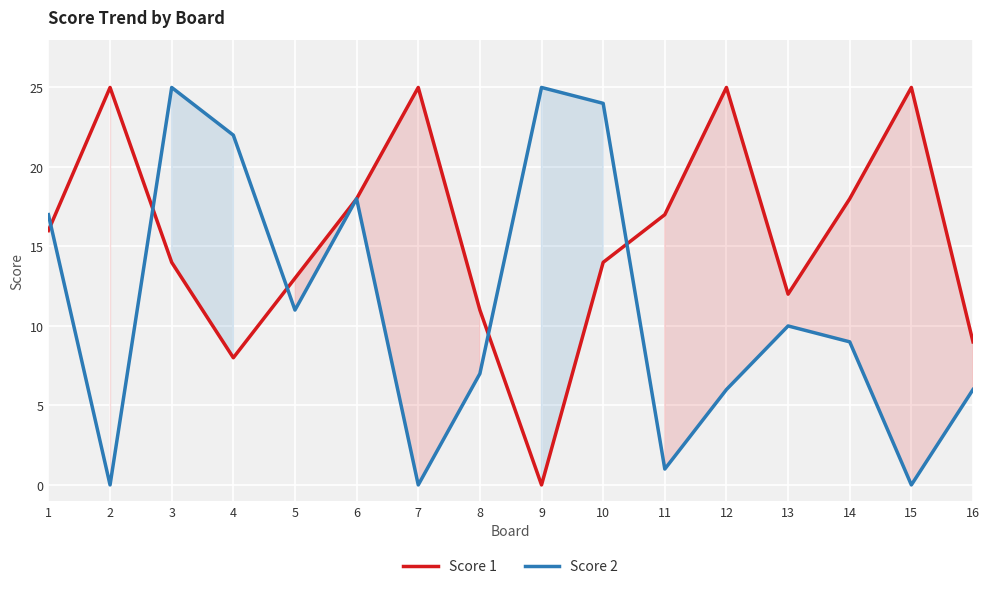

What is the sum of all Score 2 values?

181